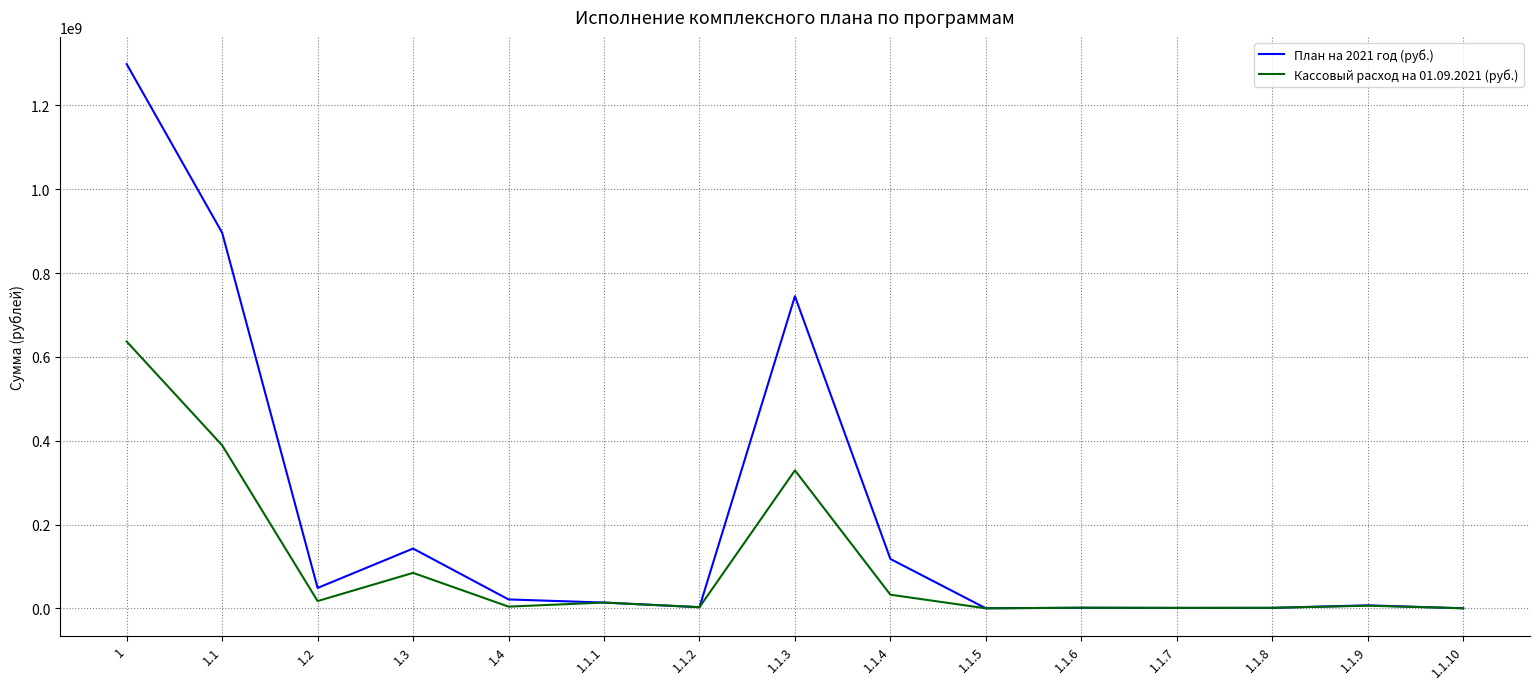

What is the difference between the maximum and minimum values in the План на 2021 год (руб.) series?

1298588319.0